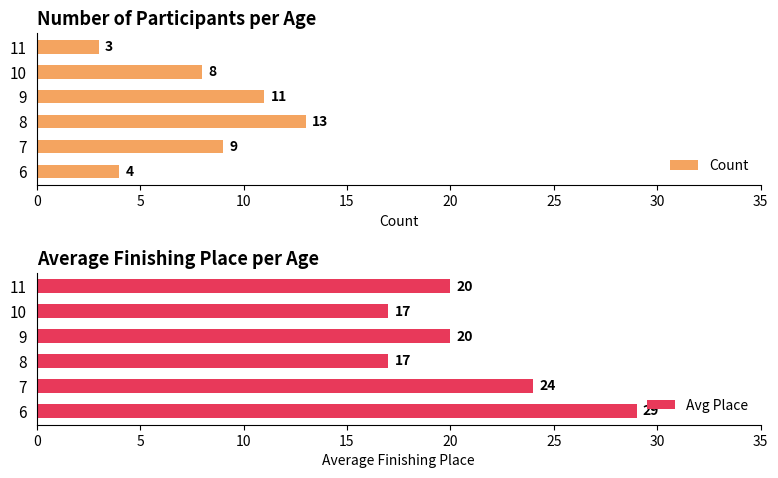

Reading right to left, what are all the values shown in this chart?

Count: 3	8	11	13	9	4
Avg Place: 20	17	20	17	24	29